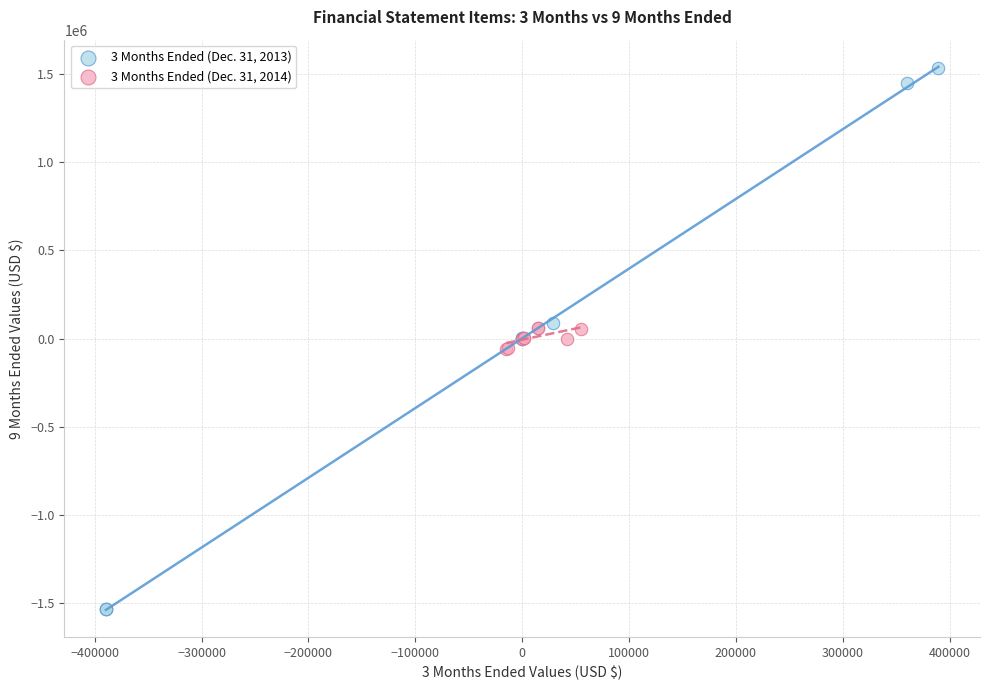

Which series reaches the maximum Y coordinate?

3 Months Ended (Dec. 31, 2013)